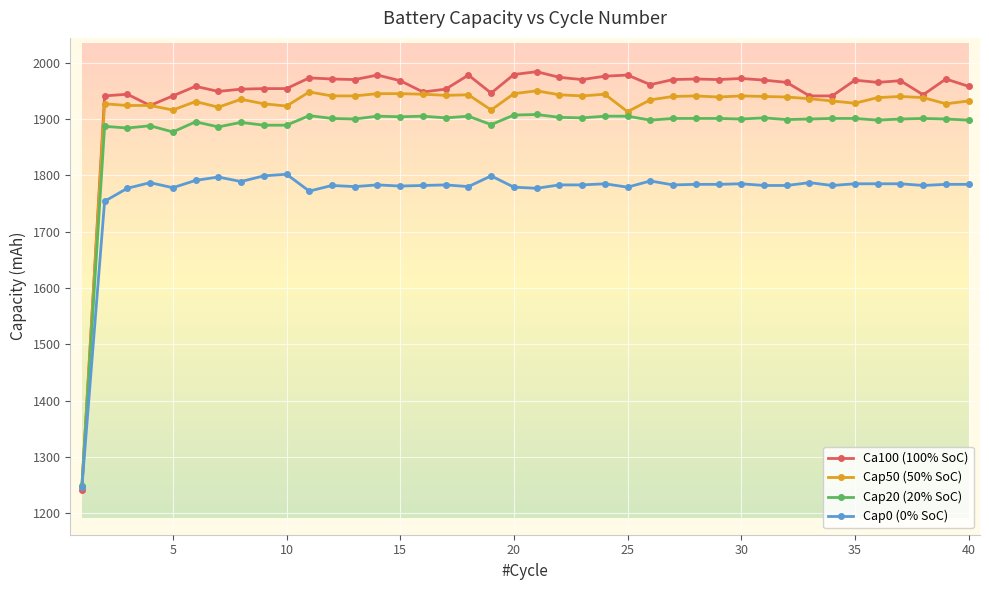

Is this an area chart (filled region under the line)?

No